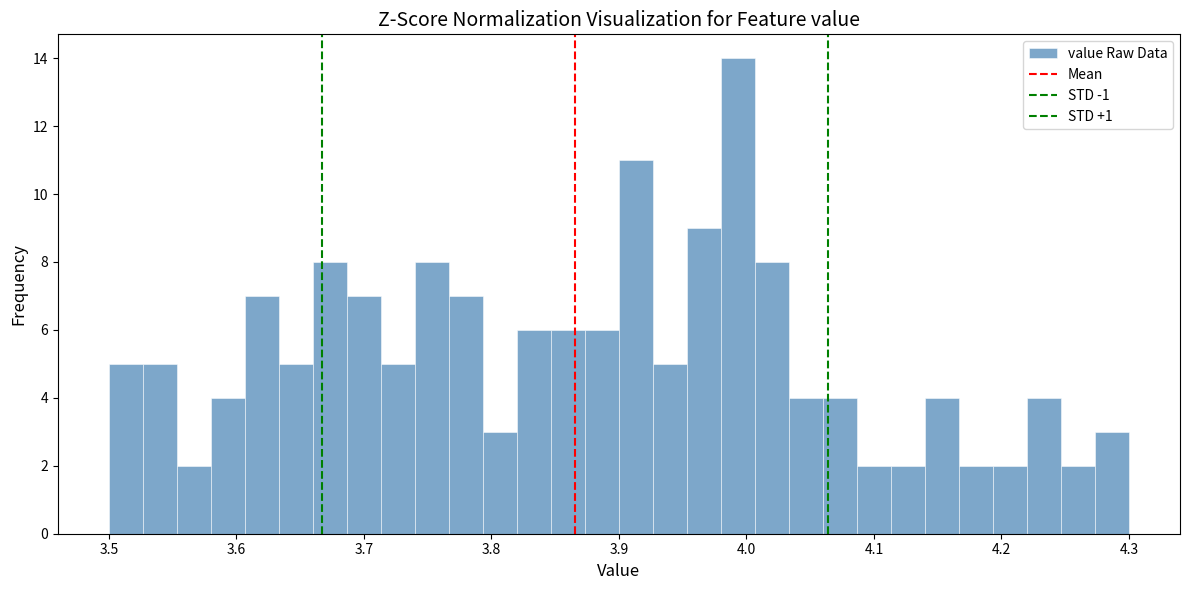

Read against the x-axis, roughly where is the centre of the tallest bar?

3.99